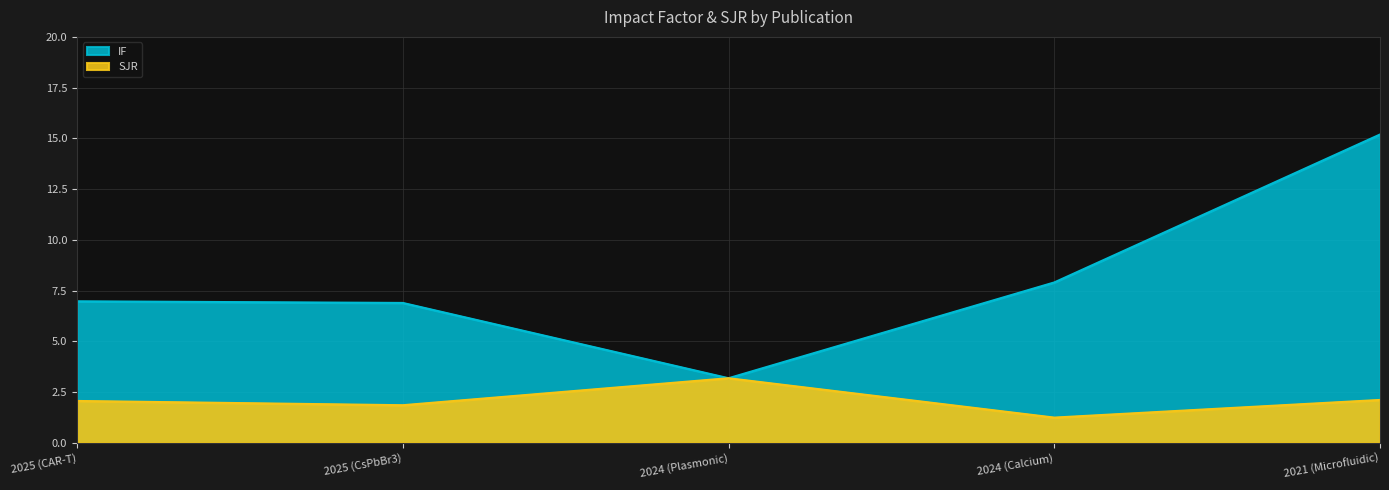

Where is the first local maximum for SJR?

2024 (Plasmonic)